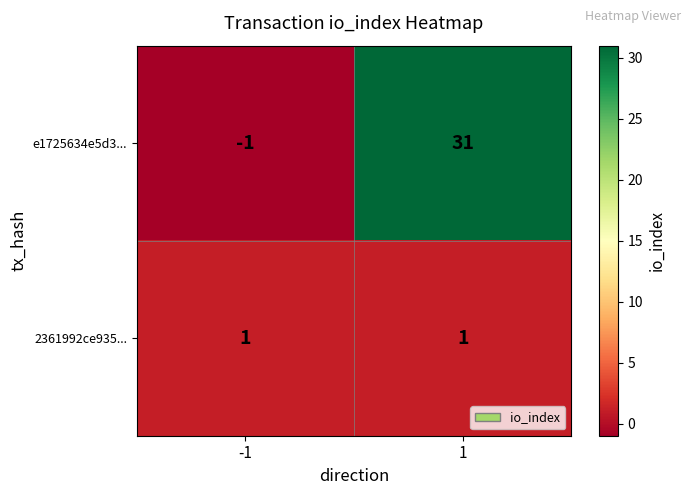

The value of 2361992ce935... at -1 is 1. True or false?

True